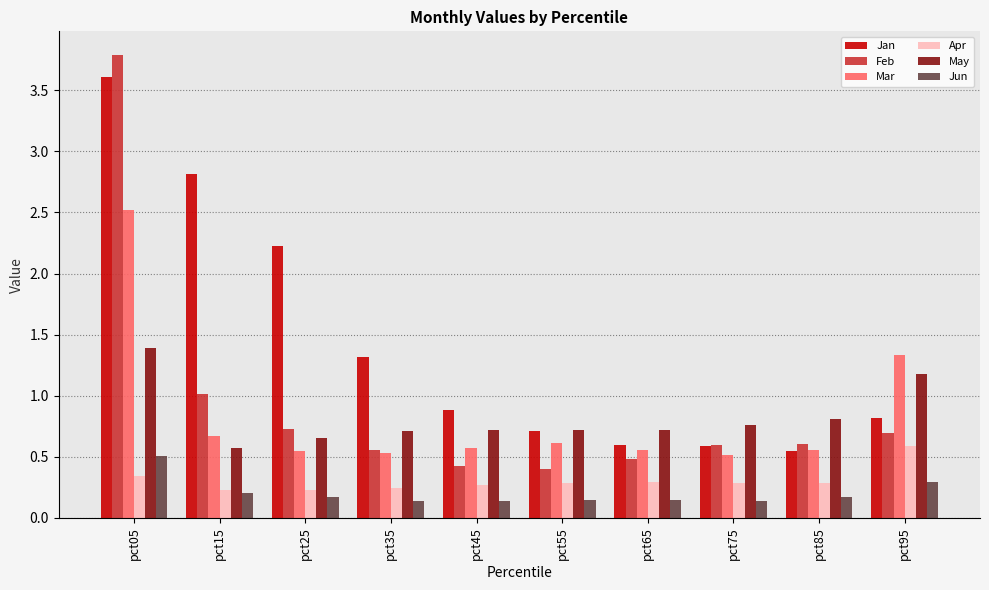

What is the total value across all series at pct85?

3.0